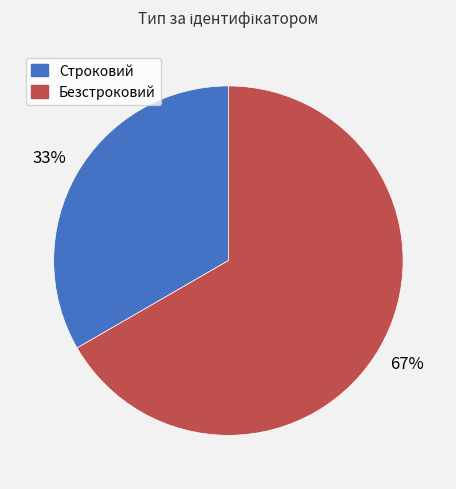

To the nearest percent, what percentage of the pie is Строковий?

33%